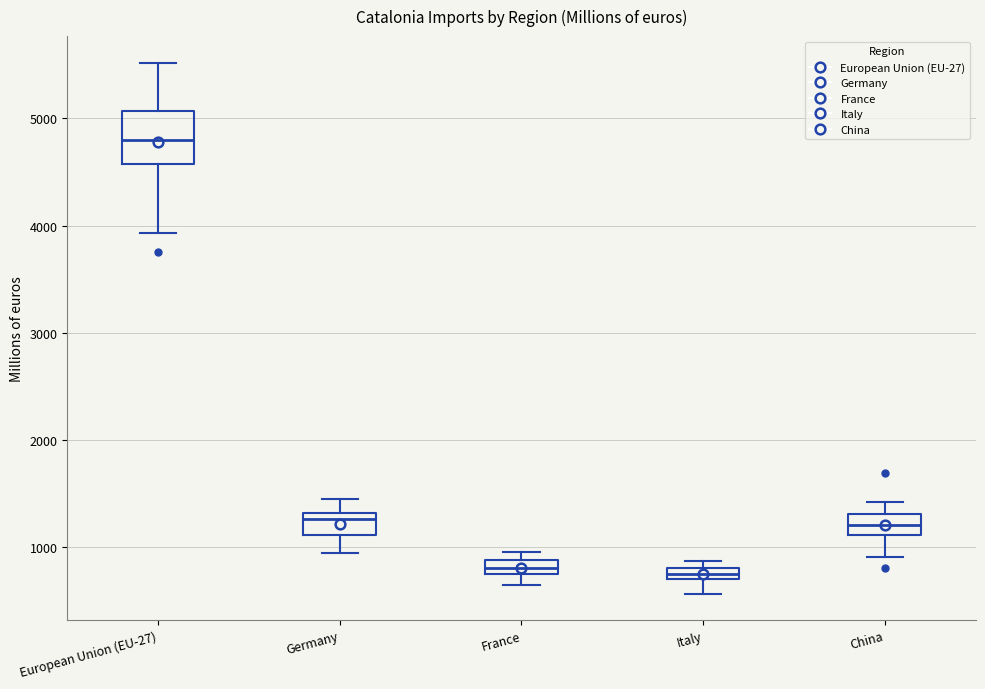

Comparing the boxes themselves (not the whiskers), which one is the tallest?

European Union (EU-27)